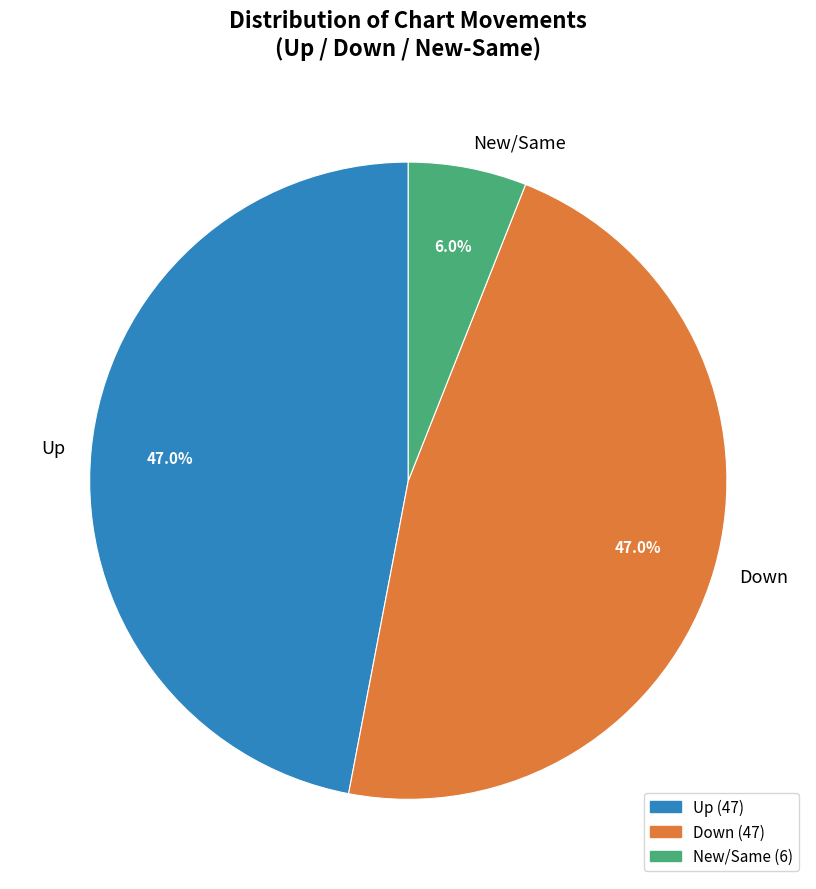

Which has a higher value, New/Same or Up?

Up